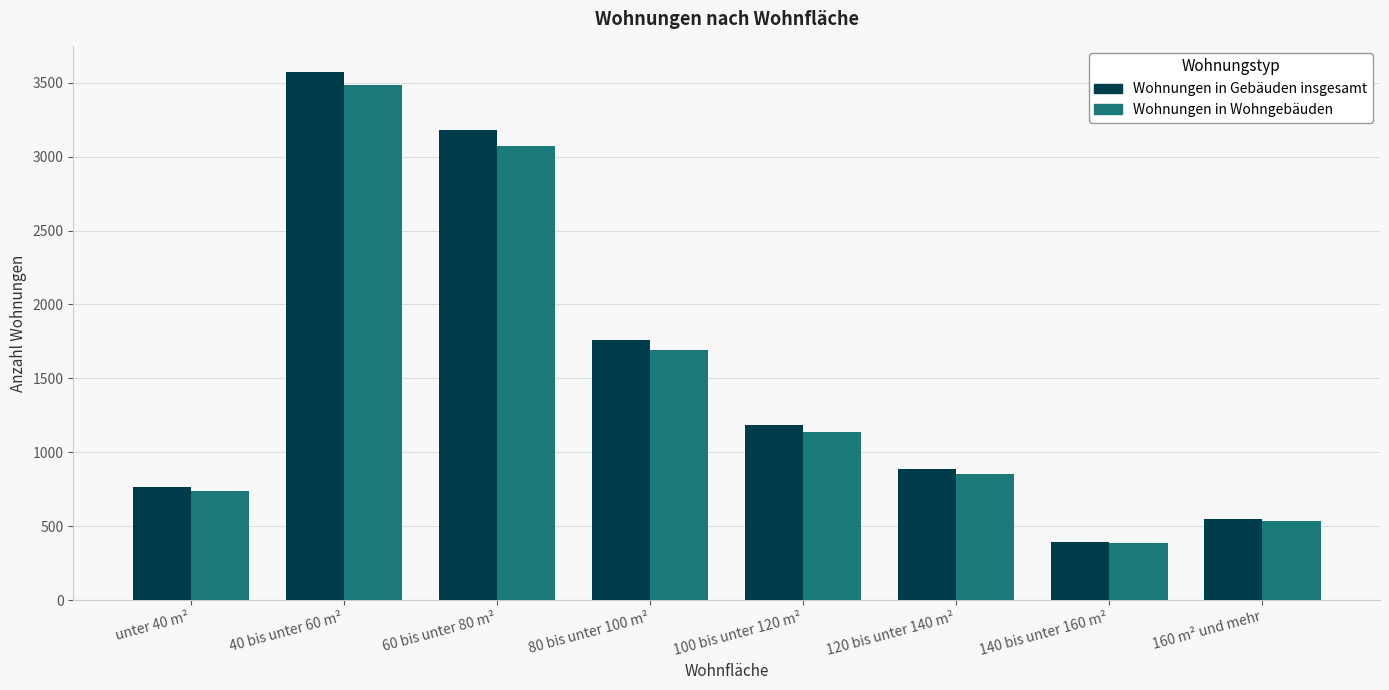

List the series in order of their overall mean, highest first.

Wohnungen in Gebäuden insgesamt, Wohnungen in Wohngebäuden